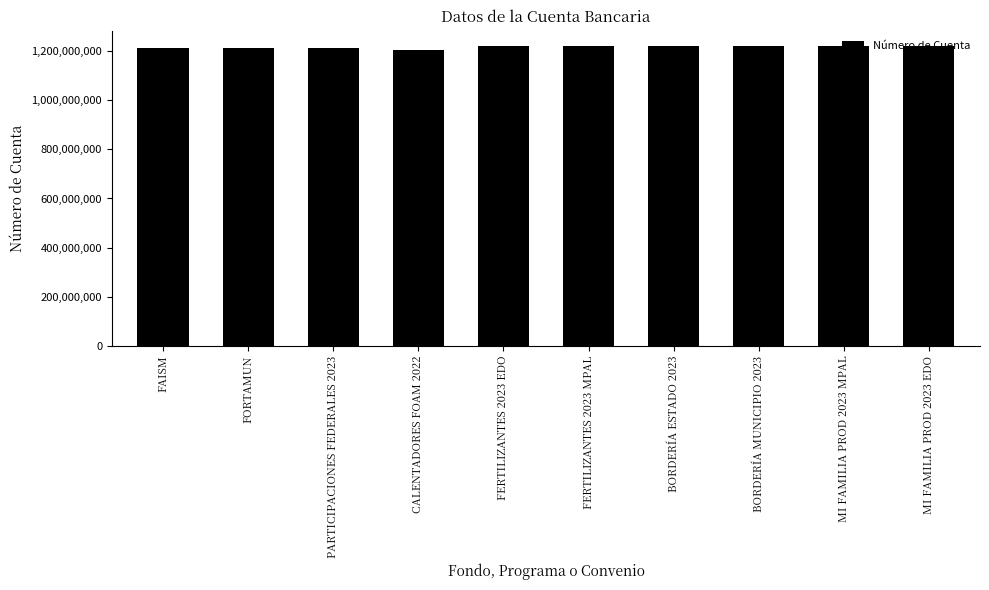

Does the chart contain any negative values?

No